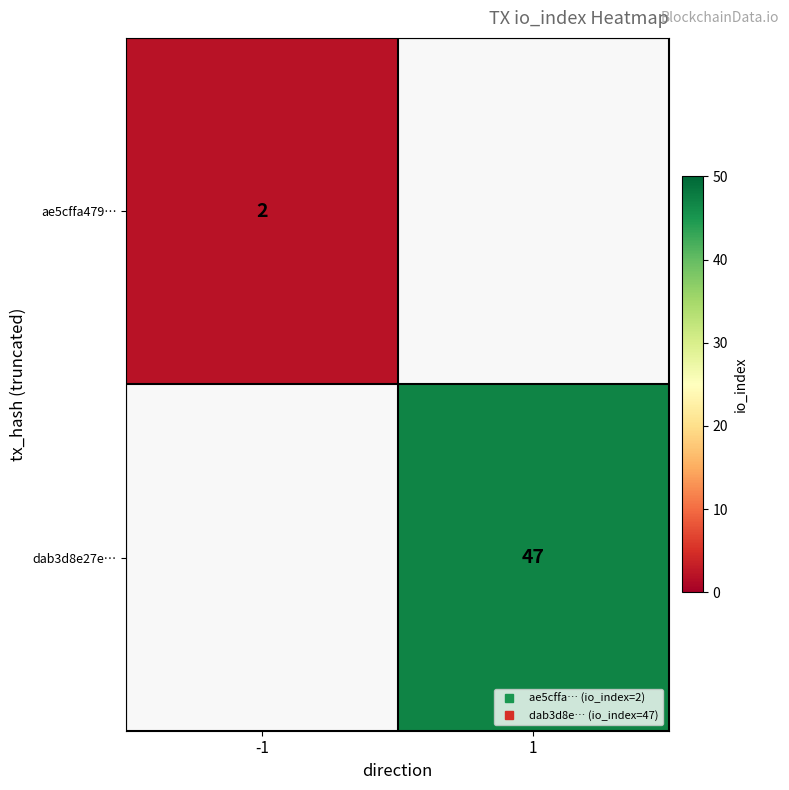

How many data points does each series have?

2